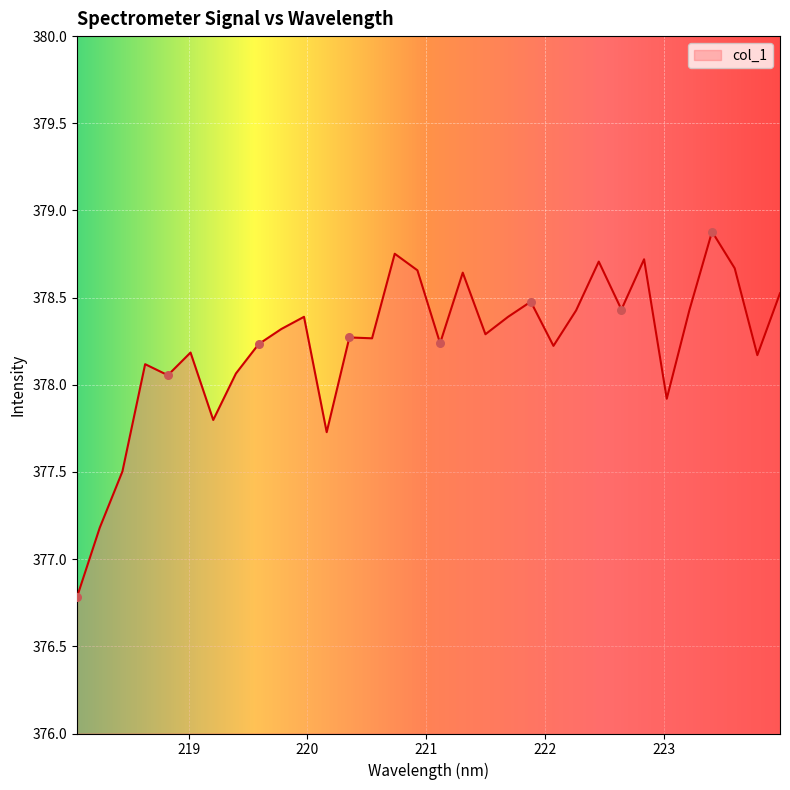

What is the minimum value shown in the chart?

376.8